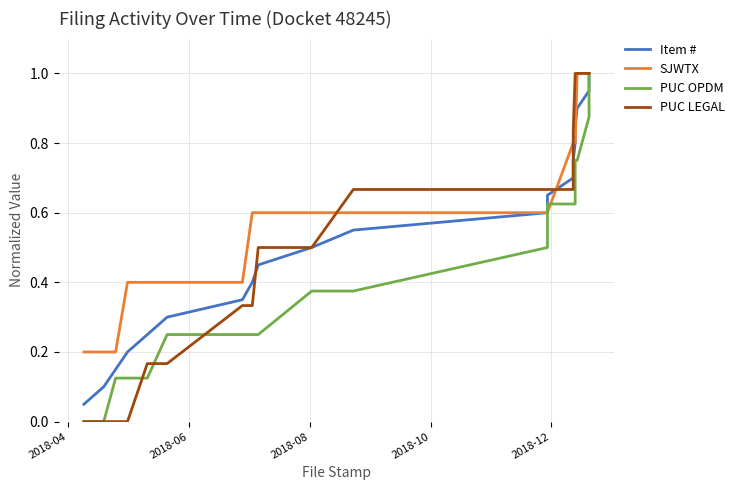

True or false: Item # and PUC OPDM cross at least once.

False